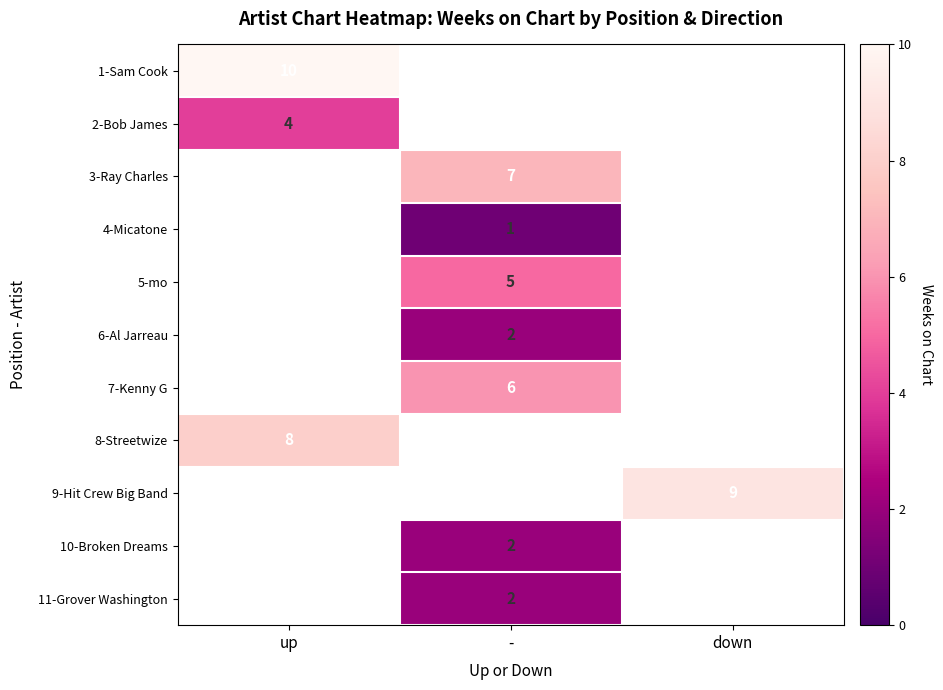

Is it true that 8-Streetwize equals 8 at up?

True